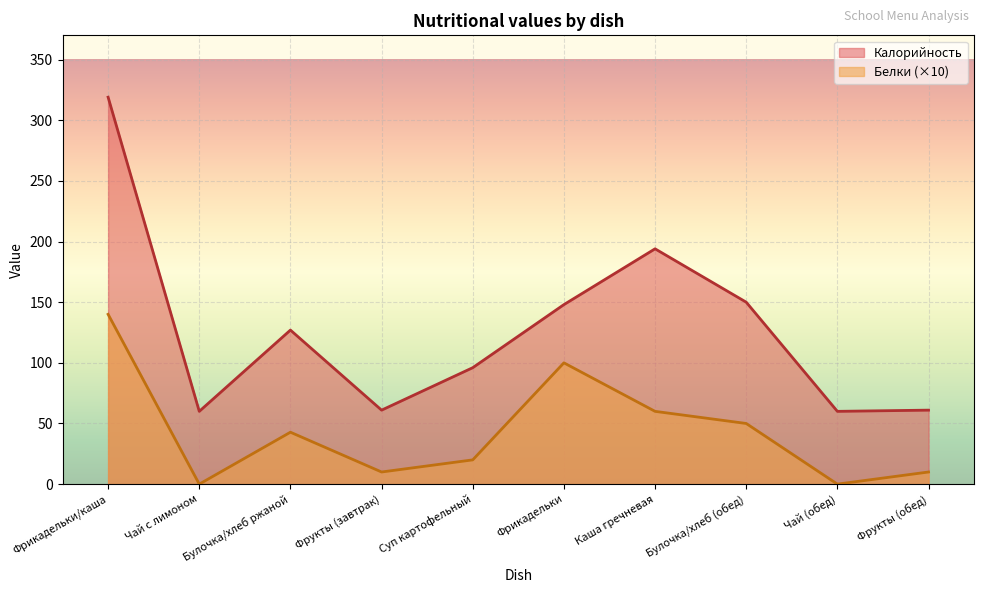

Which series has the largest range (max minus min)?

Калорийность